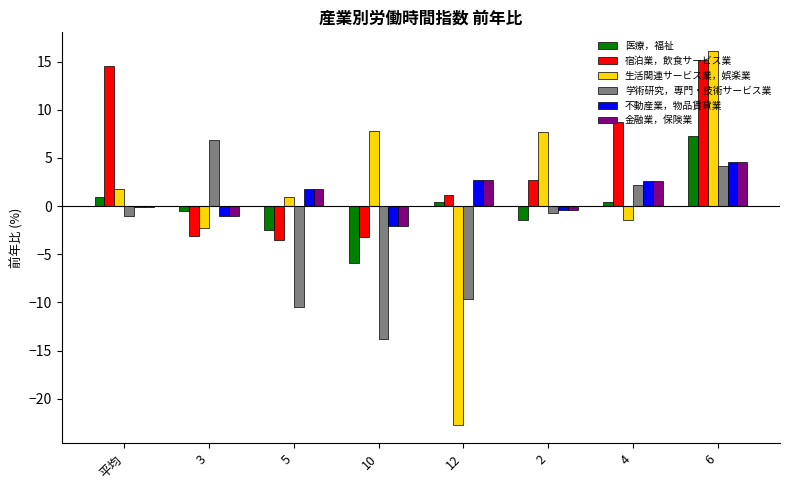

Between 3 and 10, which series saw the biggest shift?

学術研究，専門・技術サービス業